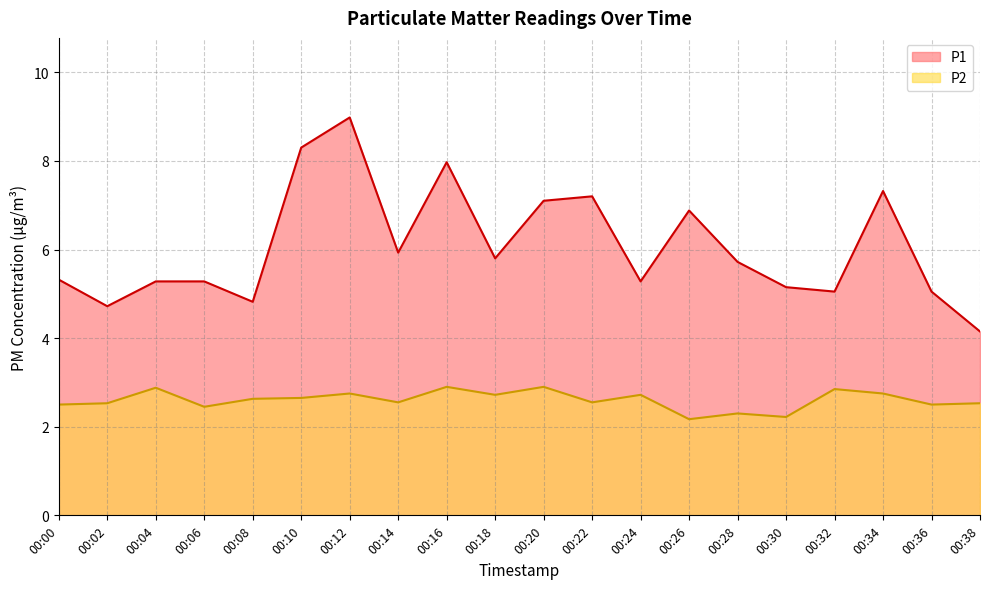

What is the total value across all series at 00:08?

7.5